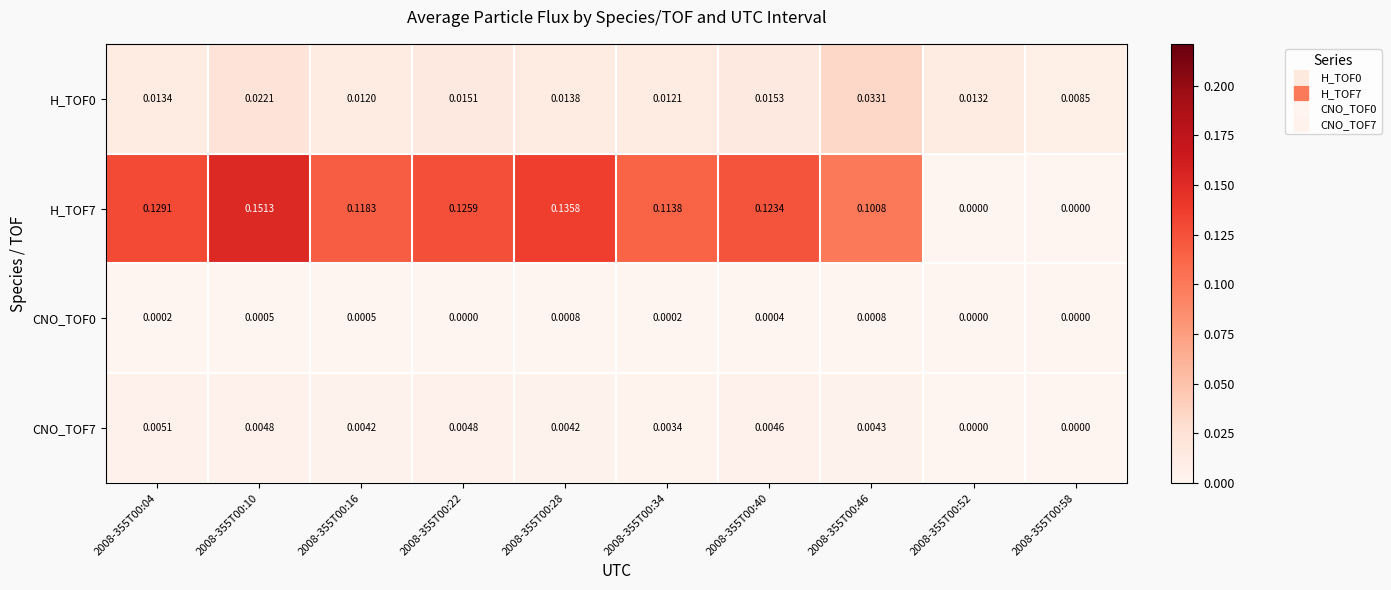

Is the value of CNO_TOF7 at 2008-355T00:52 greater than the value of H_TOF0 at 2008-355T00:58?

No